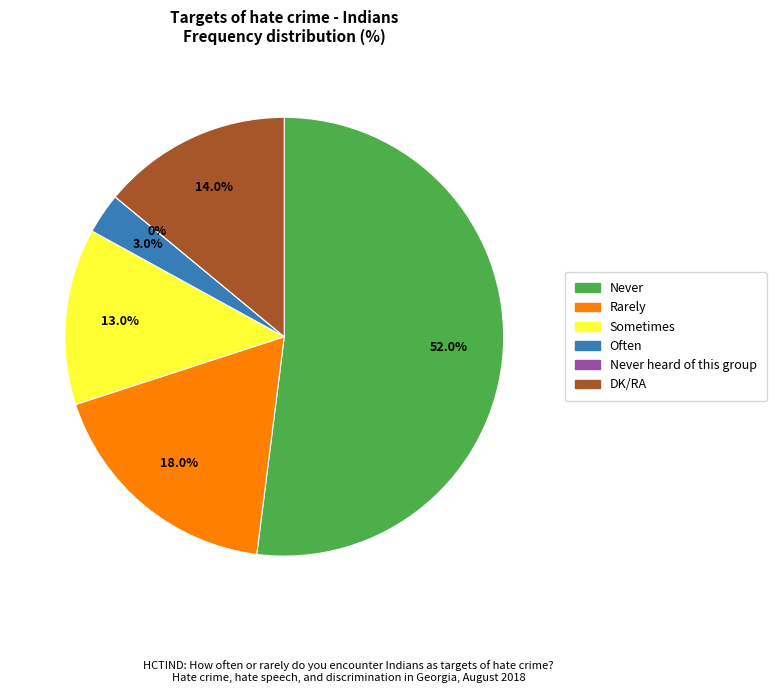

Which slice represents more than half of the pie?

Never